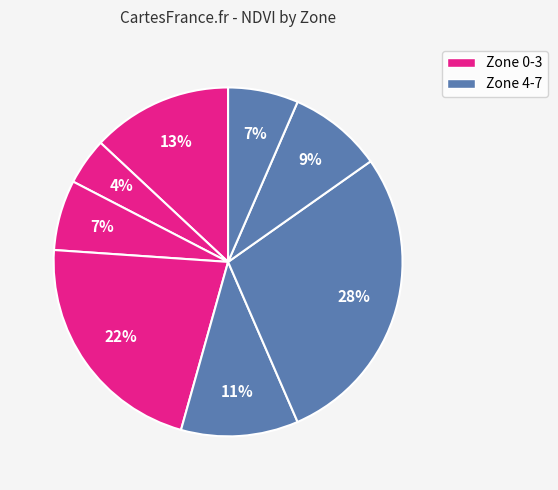

Count the number of slices in the pie.

8